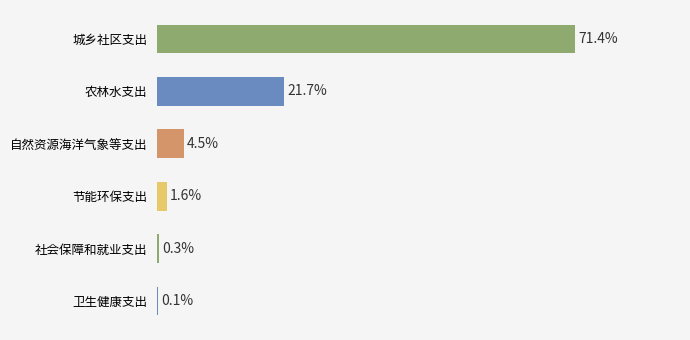

Where is the data nearest to the value 35?

农林水支出